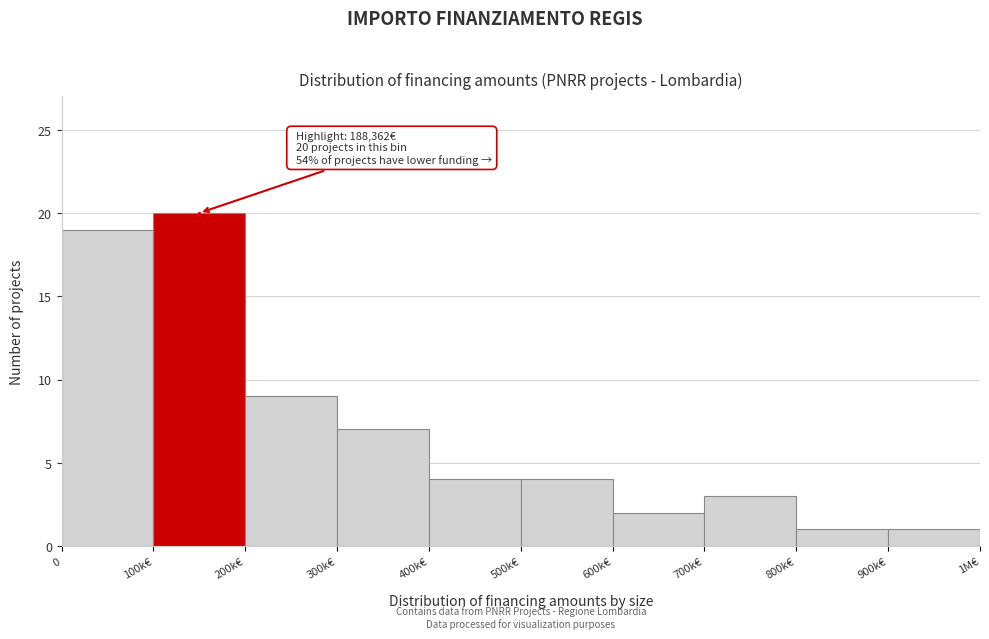

Reading right to left, list all the values displayed in this chart.

1	1	3	2	4	4	7	9	20	19